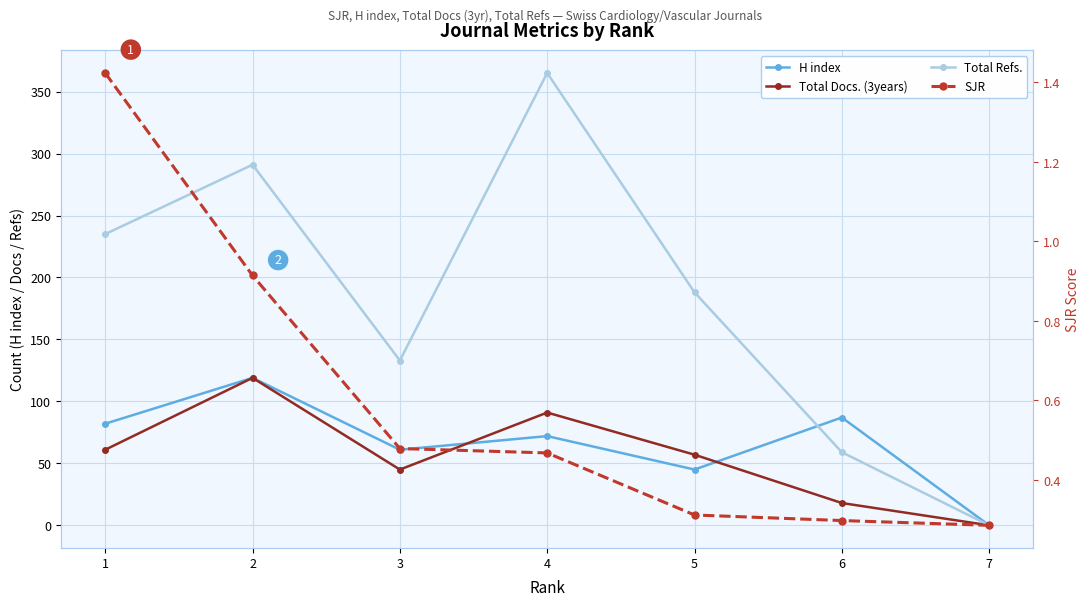

Is this an area chart (filled region under the line)?

No